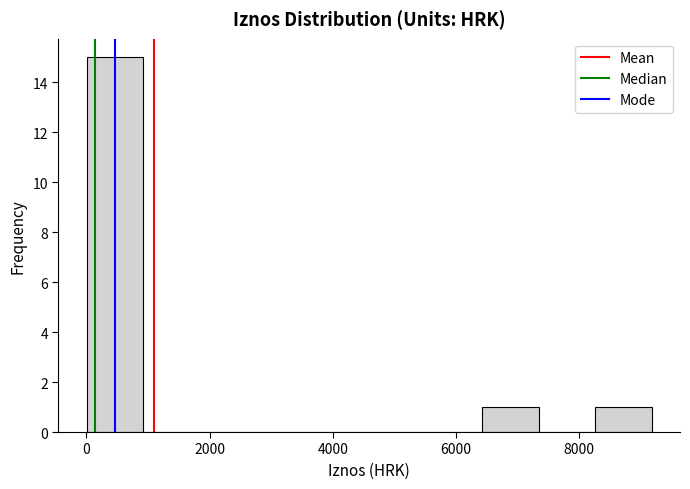

Over which range of the x-axis is the bar tallest?

0 to 1000